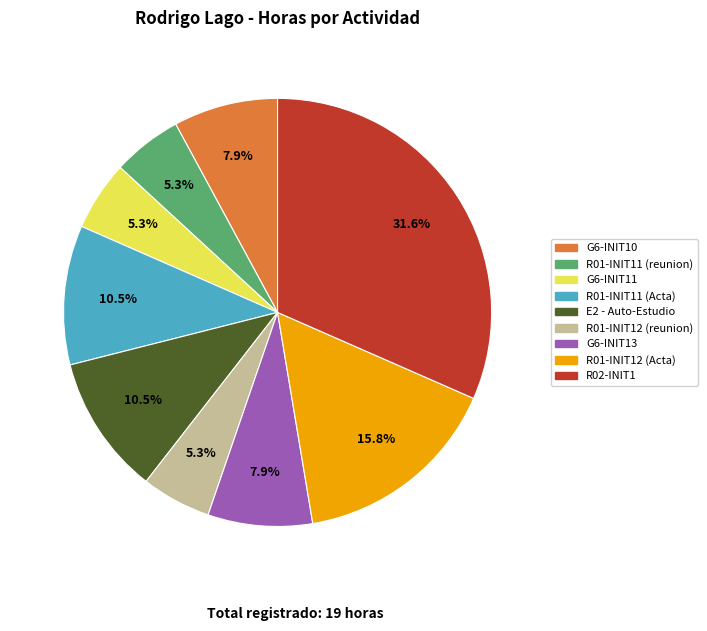

The R01-INIT12 (reunion) slice represents 5% of the pie. True or false?

True